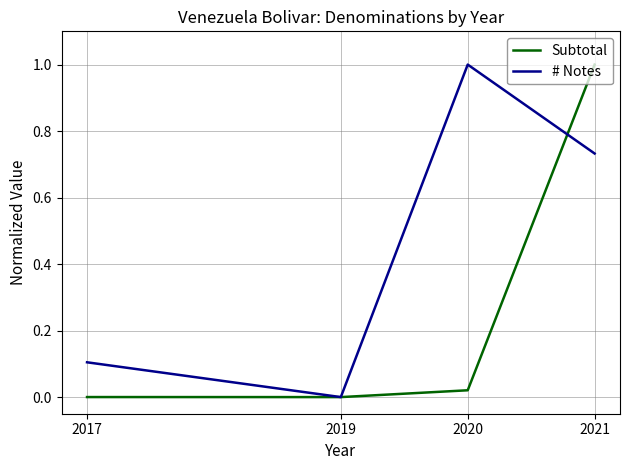

Where is # Notes nearest to the value 0?

2019